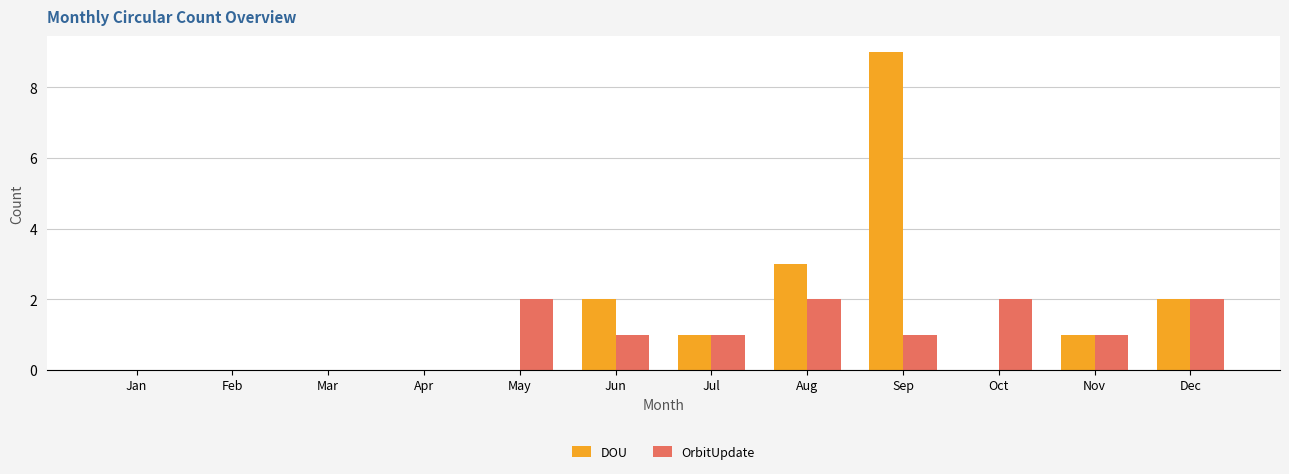

How many series are shown in this chart?

2